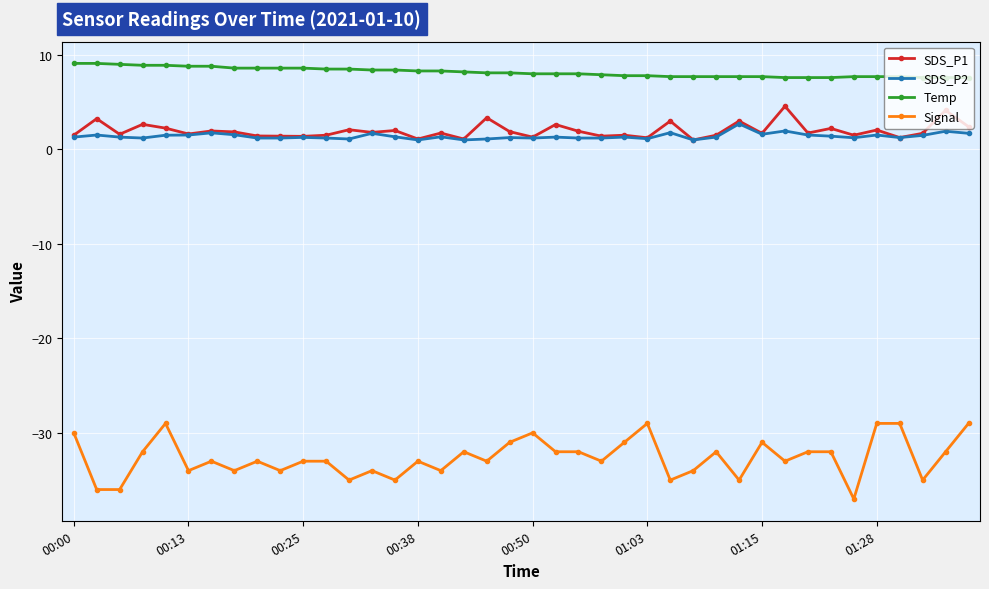

What is the sum of all Temp values?

326.5